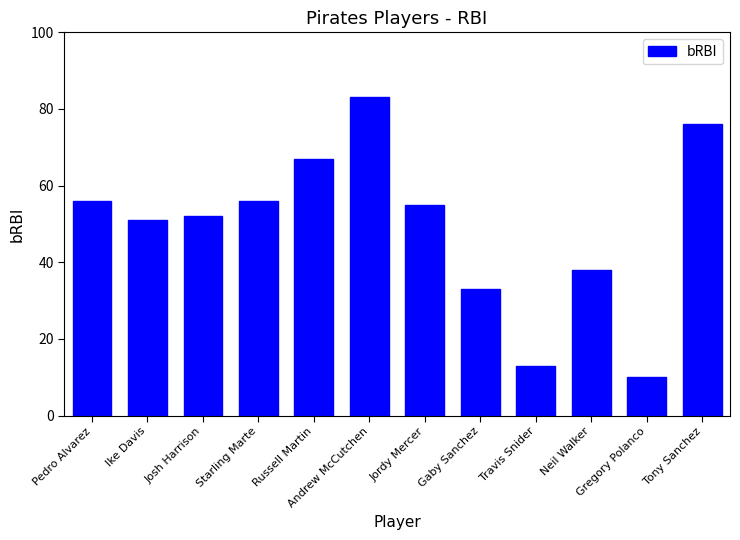

Between Russell Martin and Gregory Polanco, which is larger?

Russell Martin